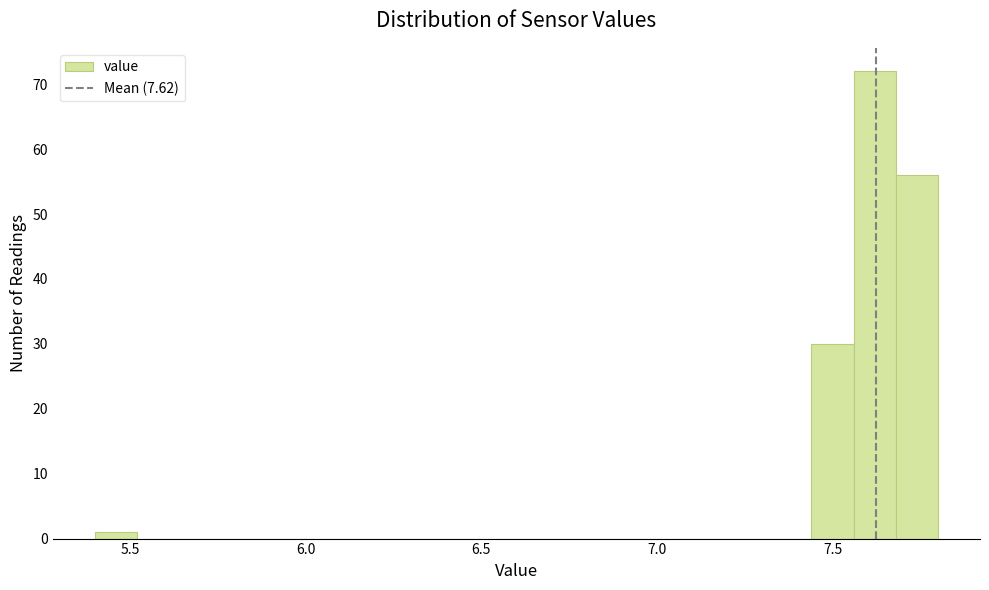

Around what value on the x-axis is the tallest bar? Give the approximate position of its centre, as read against the axis.

7.60